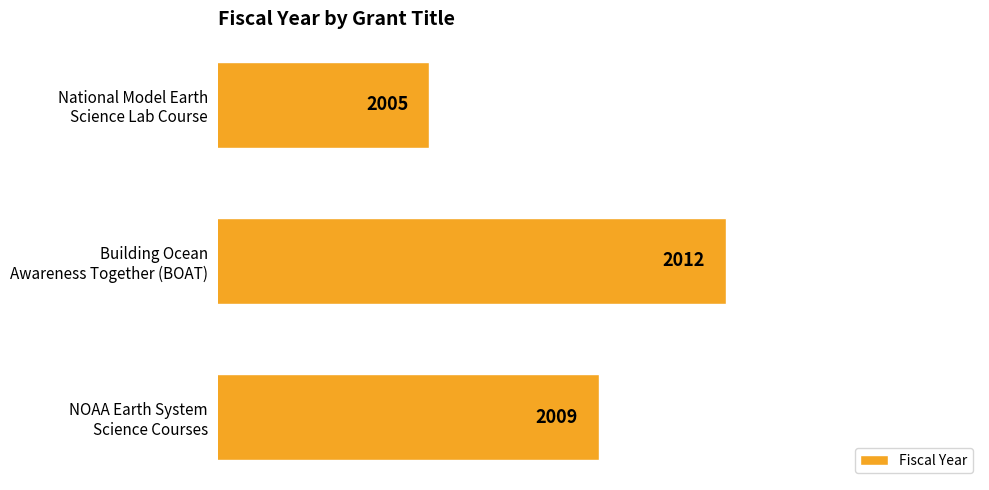

Does the chart contain any negative values?

No